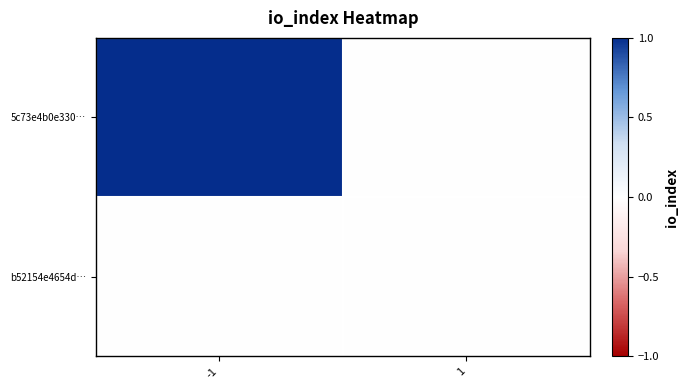

Rank the series by their maximum value, from lowest to highest.

b52154e4654d…, 5c73e4b0e330…